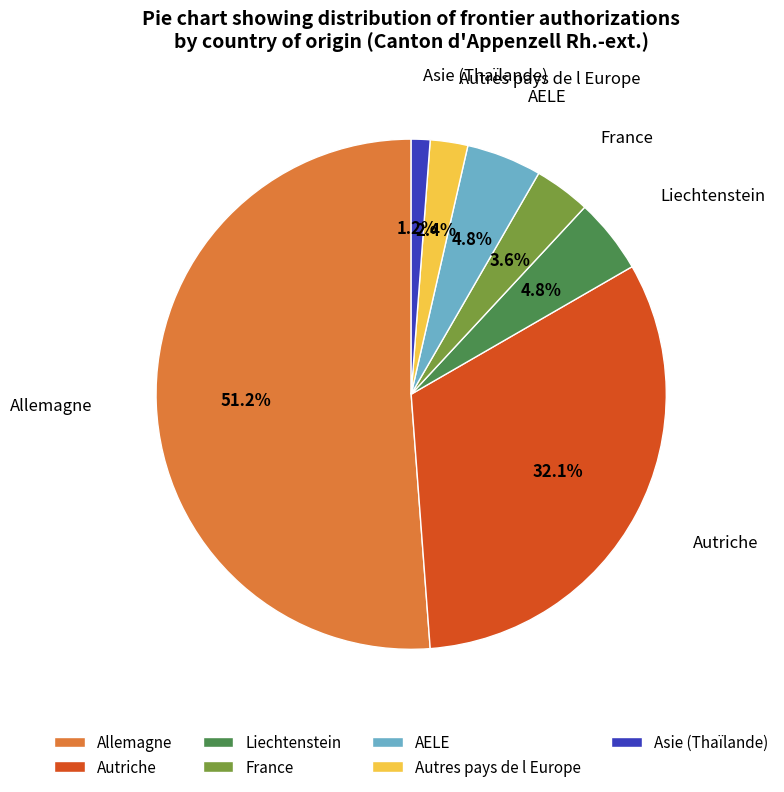

Do Autres pays de l Europe and France together represent more than half of the pie?

No